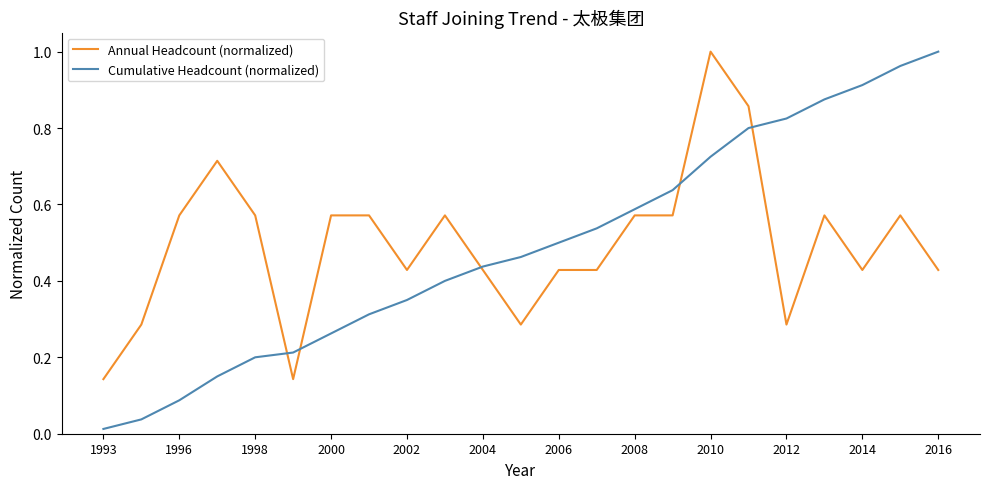

True or false: Cumulative Headcount (normalized) and Annual Headcount (normalized) cross at least once.

True